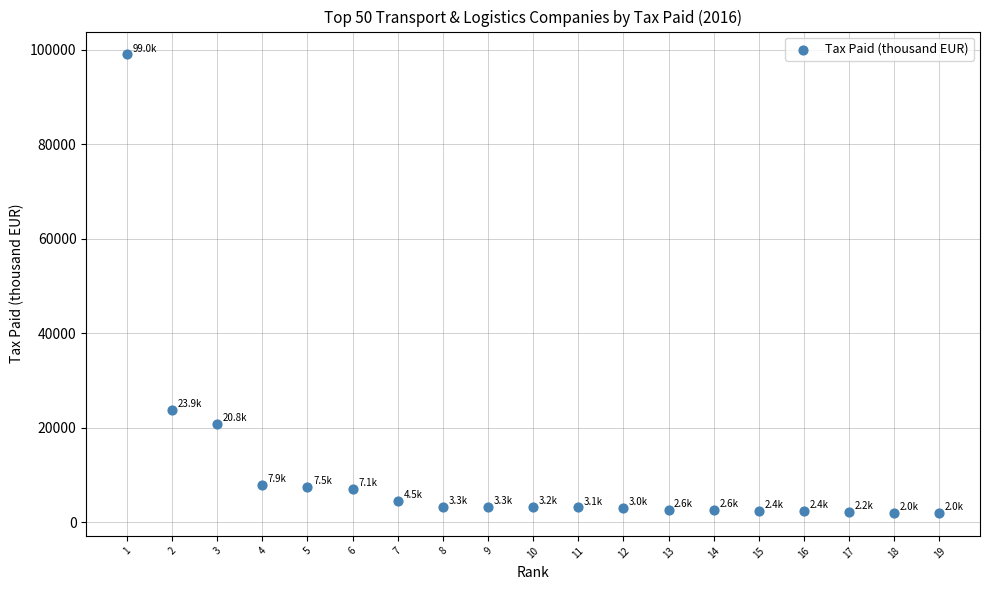

What Y value in the scatter plot is closest to 50477?

23860